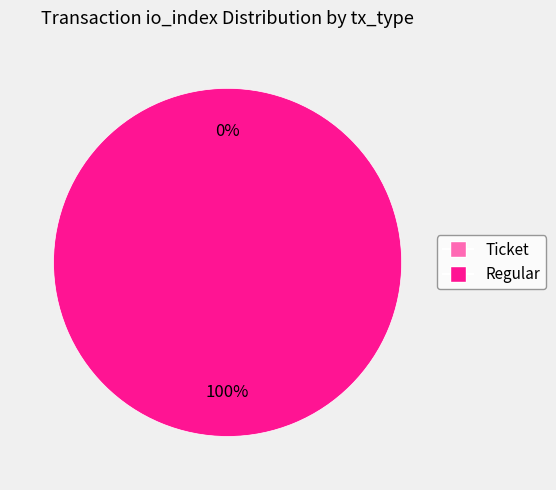

Combined, do Ticket and Regular account for over 50%?

Yes